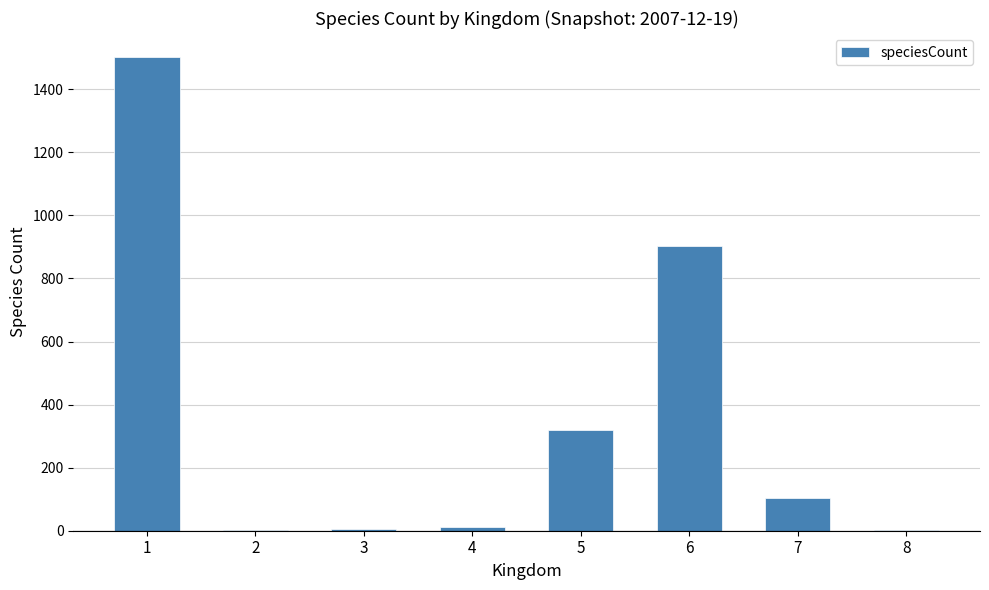

What is the maximum value shown in the chart?

1503